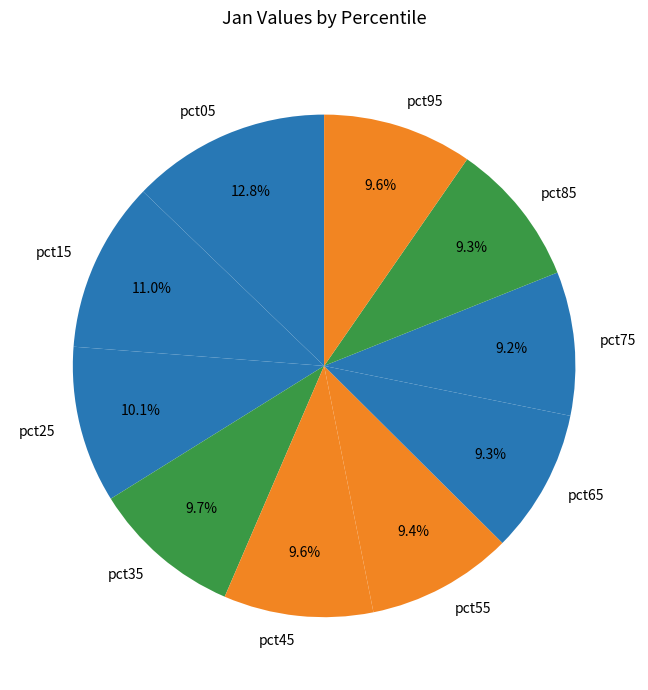

How many segments does this pie chart have?

10